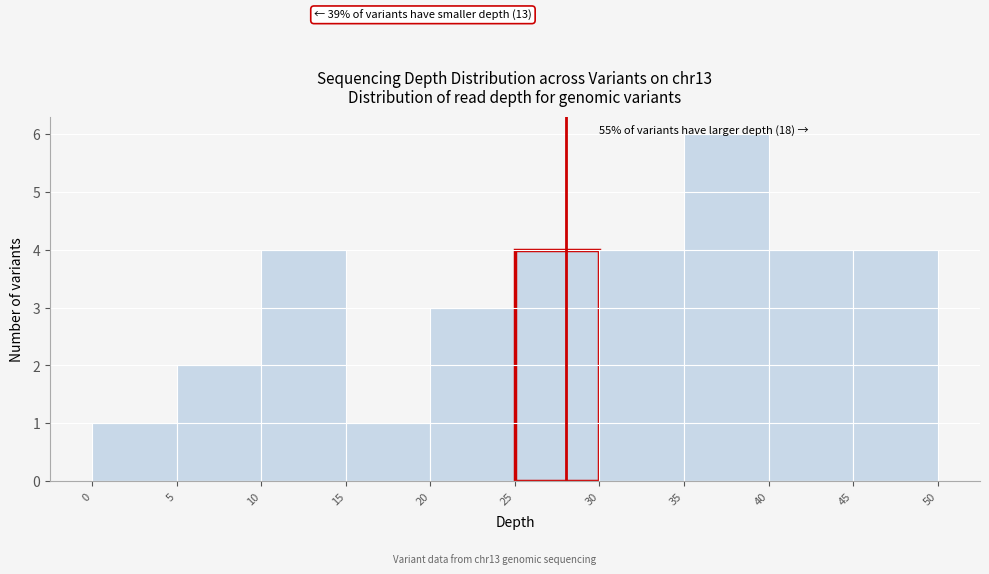

Over which range of the x-axis is the bar tallest?

35 to 40